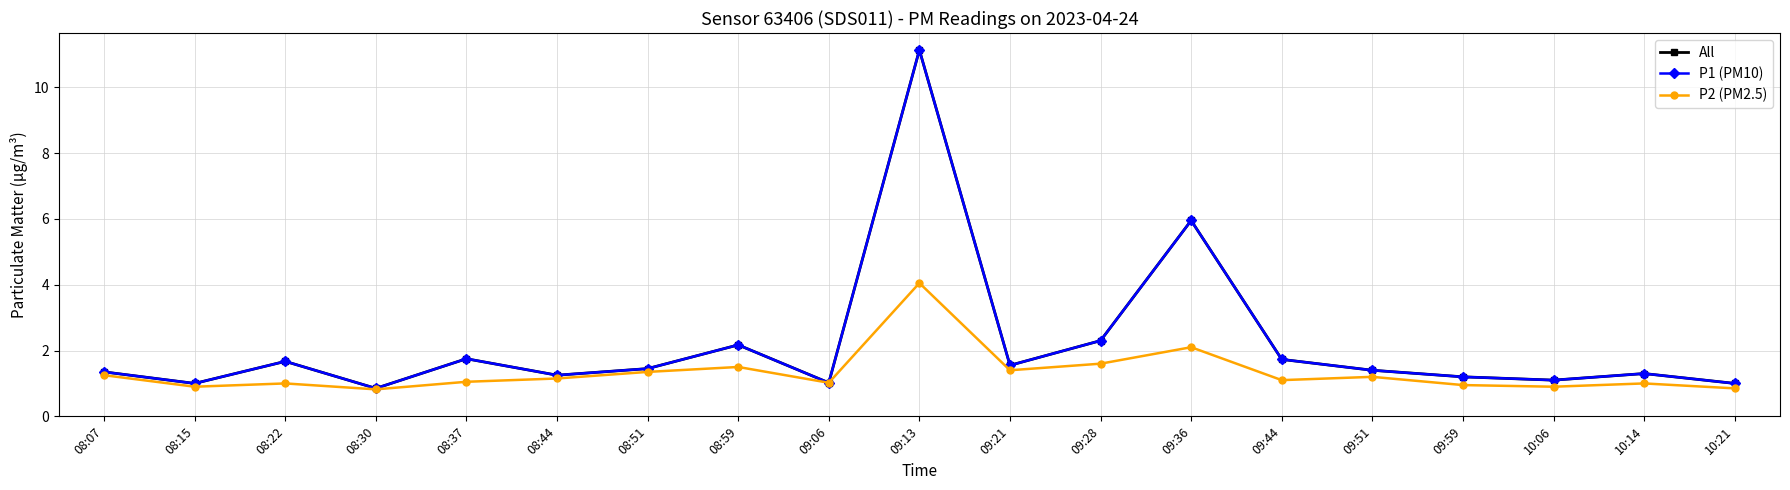

What position from the left is 09:44?

14